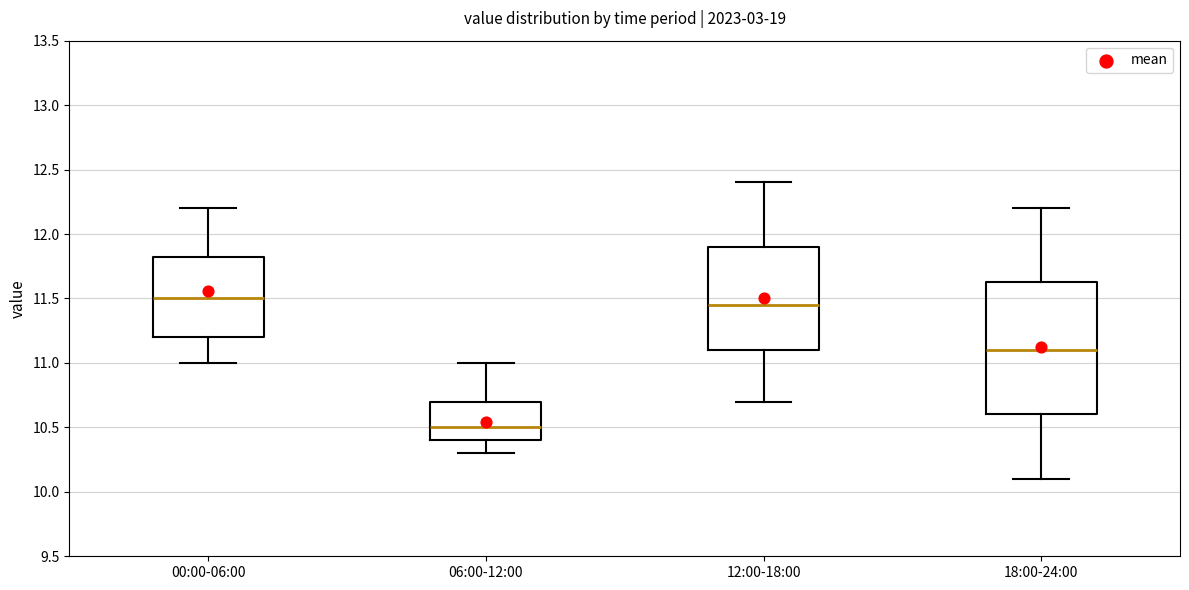

Which box has the lowest median line?

06:00-12:00